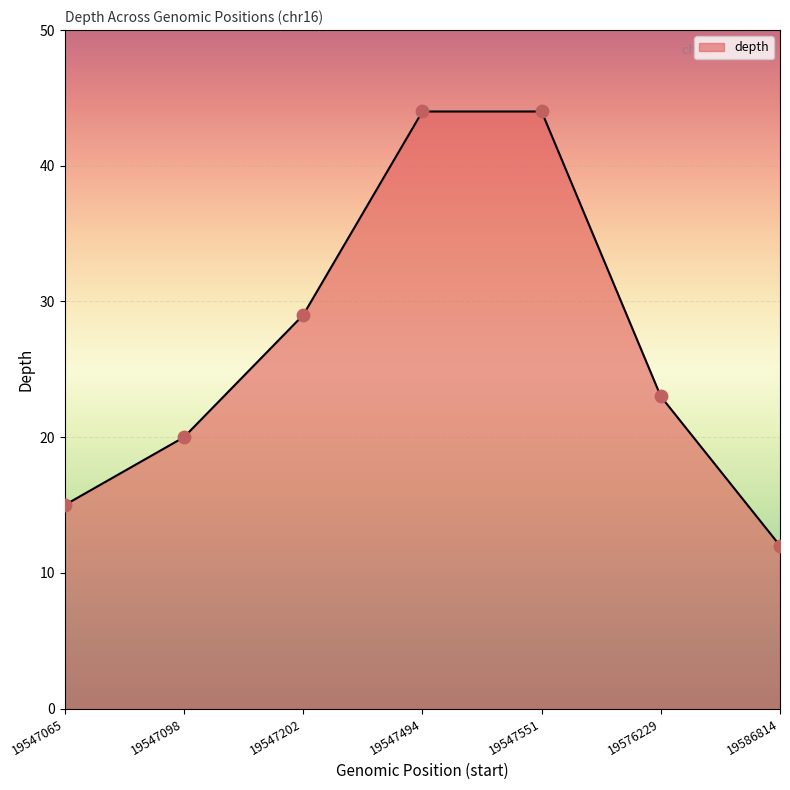

Between 19586814 and 19547098, which is larger?

19547098